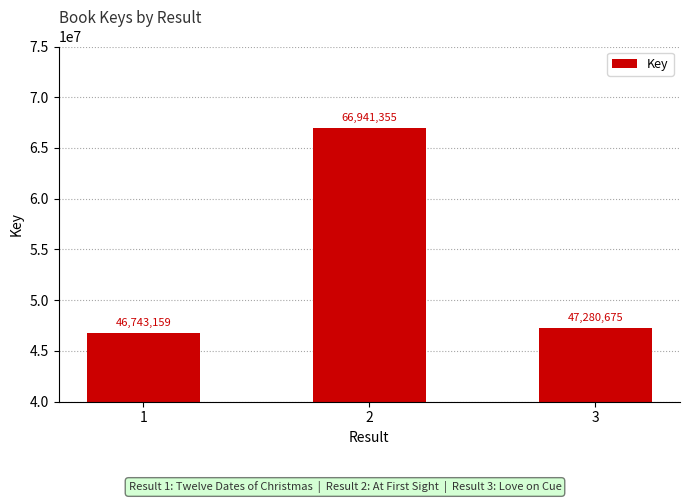

Which label corresponds to the smallest value in the chart?

1